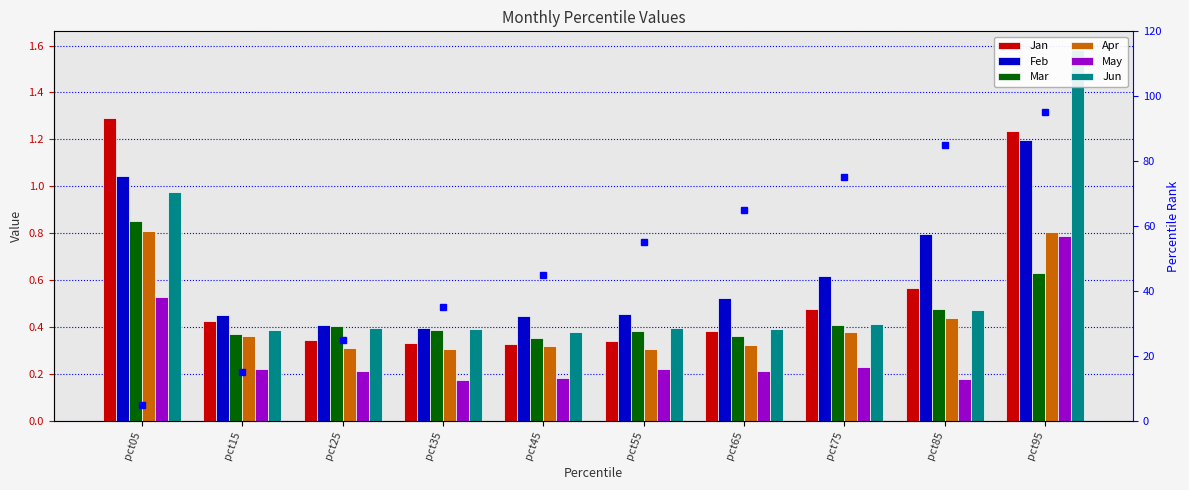

What is the difference between the second highest and second lowest values in the Mar series?

0.3